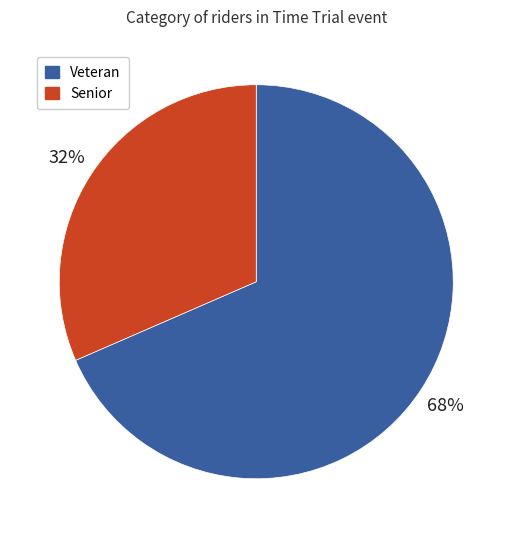

Is the sum of Veteran and Senior greater than half?

Yes